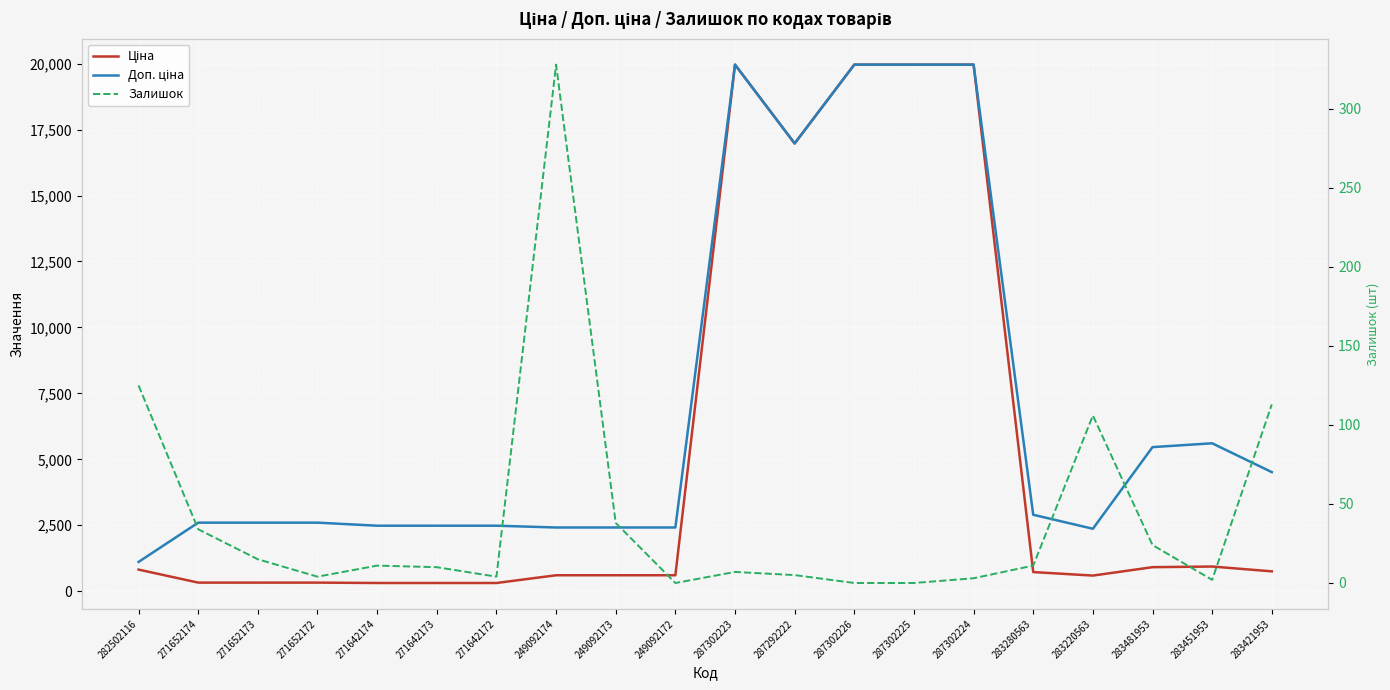

The value of Залишок at 282502116 is 75.0. True or false?

False